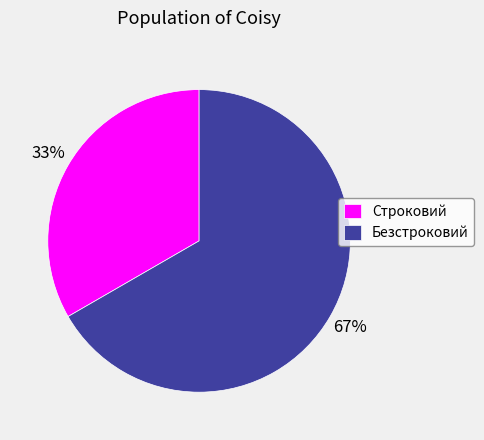

The Безстроковий slice represents 67% of the pie. True or false?

True